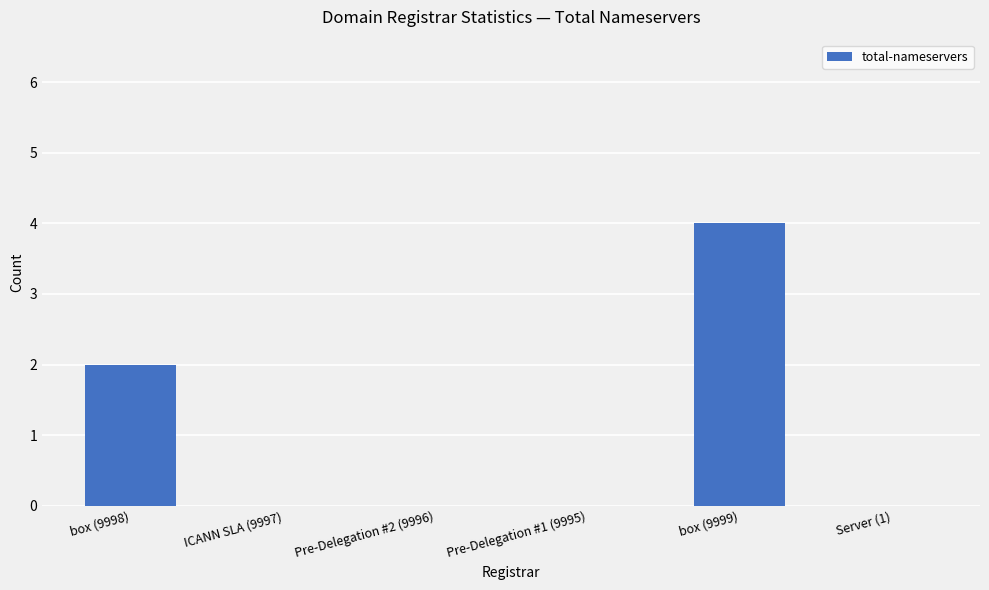

The value at Server (1) is -2. True or false?

False